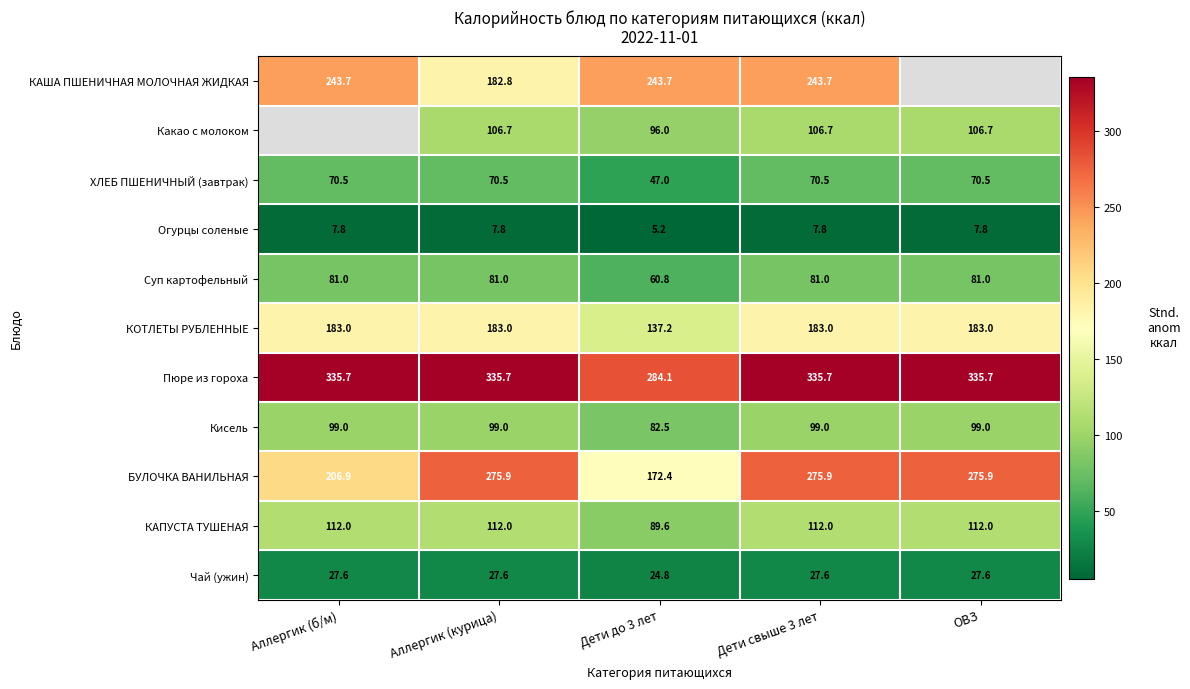

At how many categories does at least one series exceed 104?

5